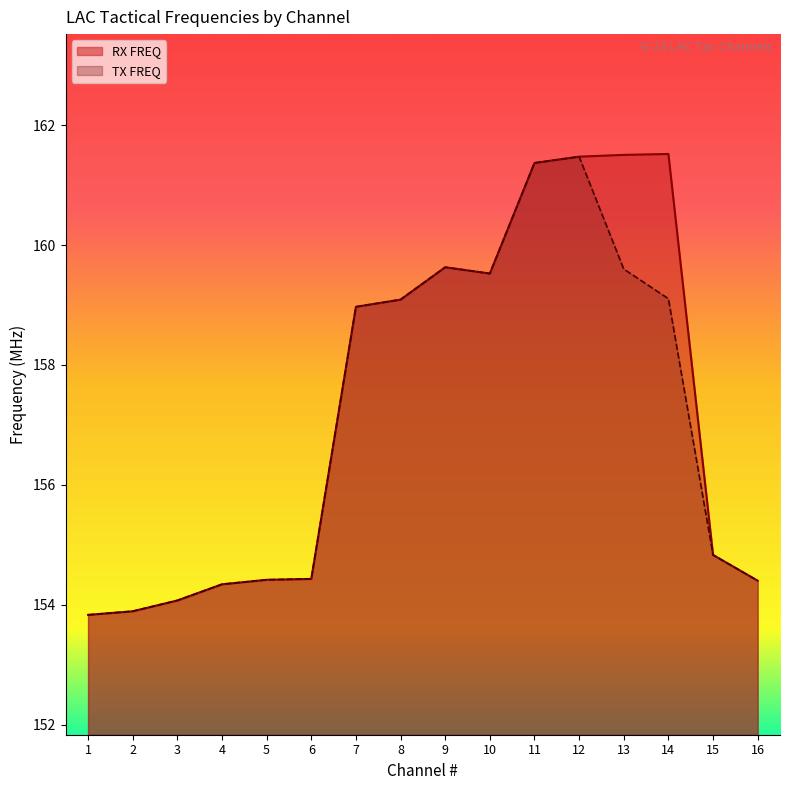

Which series has the widest spread of values?

RX FREQ